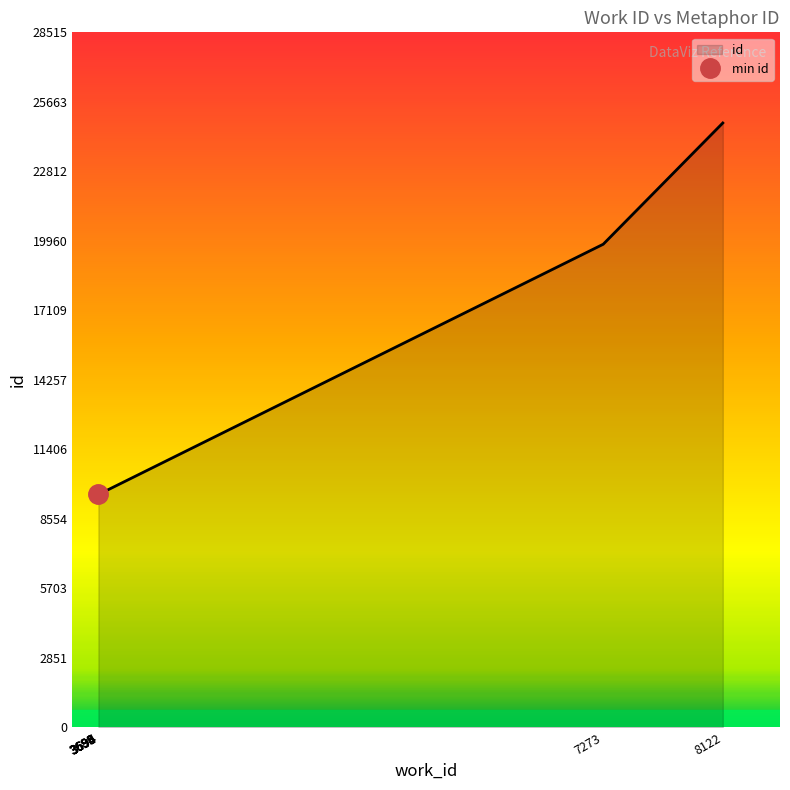

List the labels in order of value, largest first.

8122, 7273, 3695, 3694, 3694, 3695, 3694, 3693, 3690, 3689